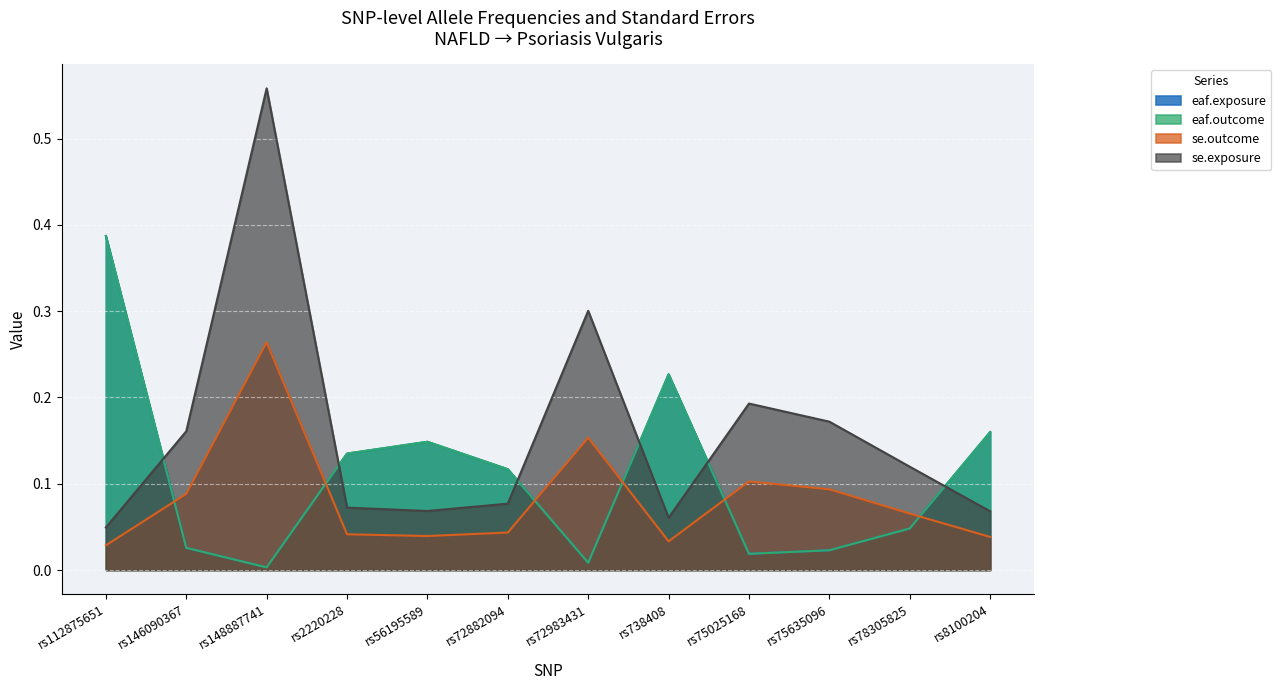

What is the difference between the eaf.exposure values at rs56195589 and rs146090367?

0.1